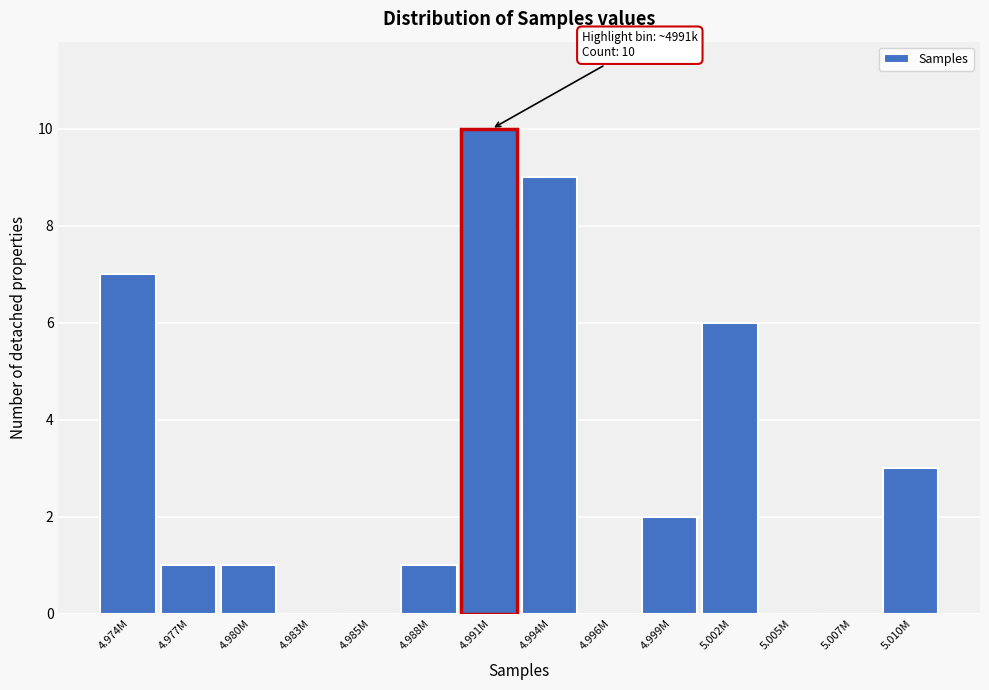

Reading left to right, what are all the values shown in this chart?

4.974M=7	4.977M=1	4.980M=1	4.983M=0	4.985M=0	4.988M=1	4.991M=10	4.994M=9	4.996M=0	4.999M=2	5.002M=6	5.005M=0	5.007M=0	5.010M=3